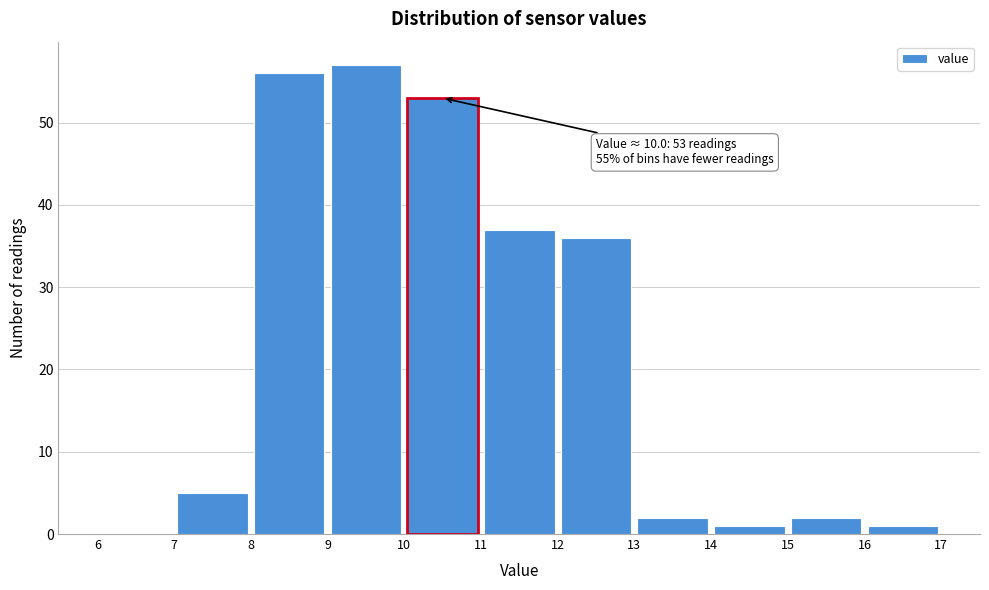

Which range on the x-axis has the tallest bar?

9 to 10